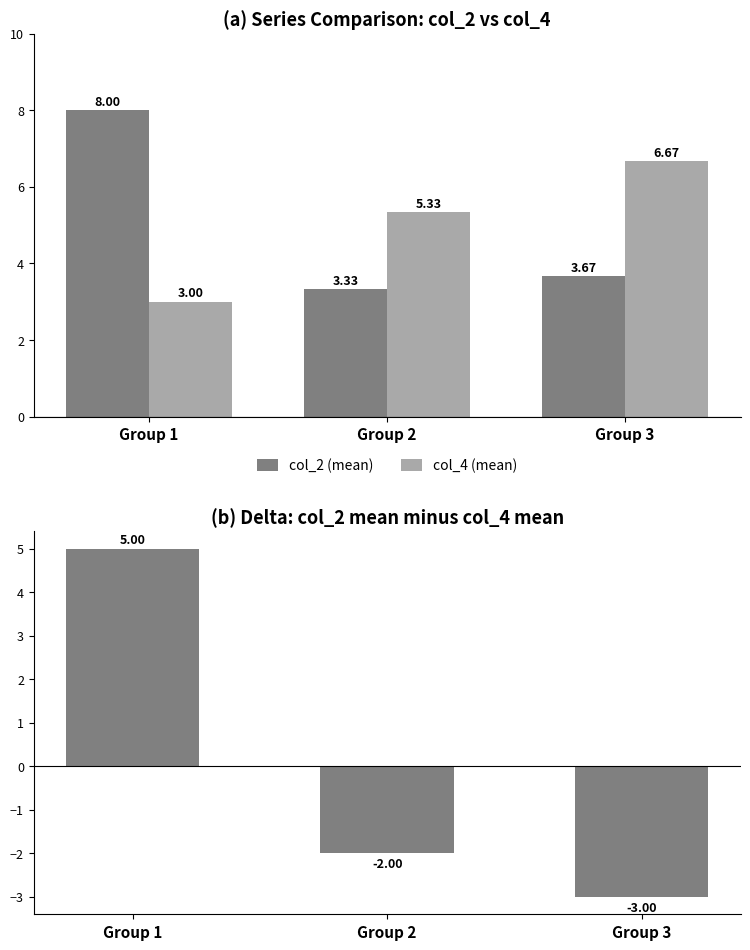

Are the bars horizontal?

No